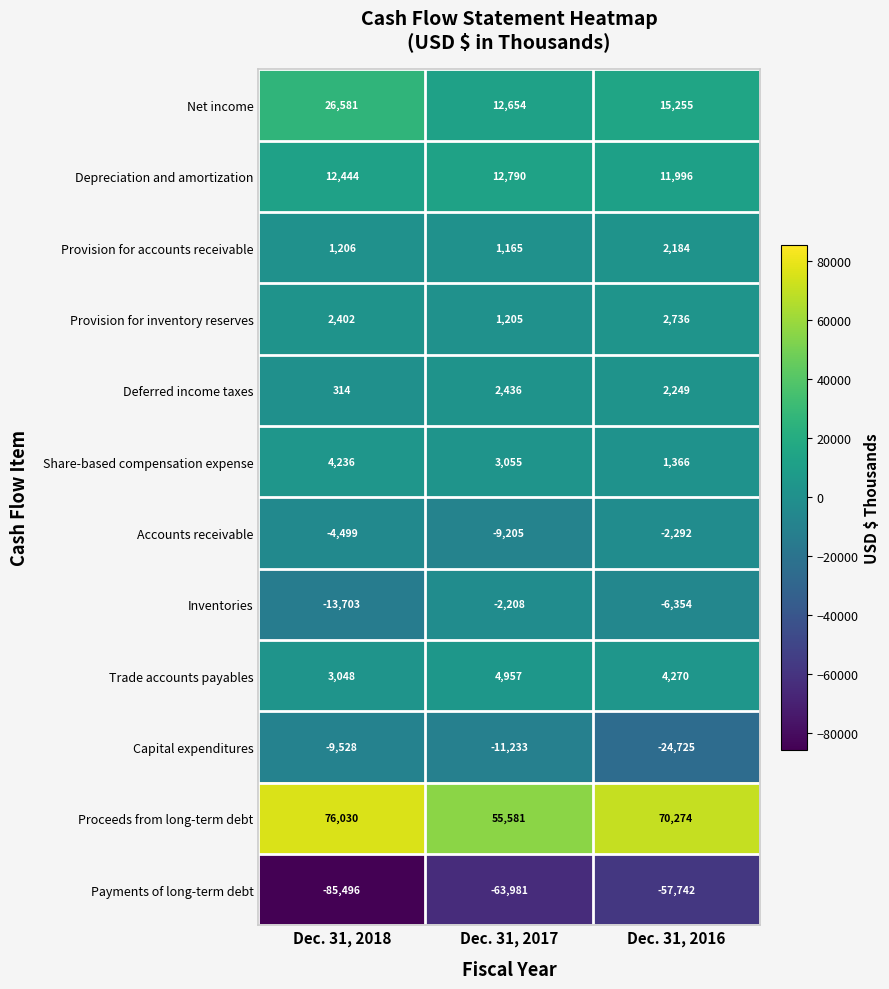

Is it true that Deferred income taxes equals 126 at Dec. 31, 2018?

False